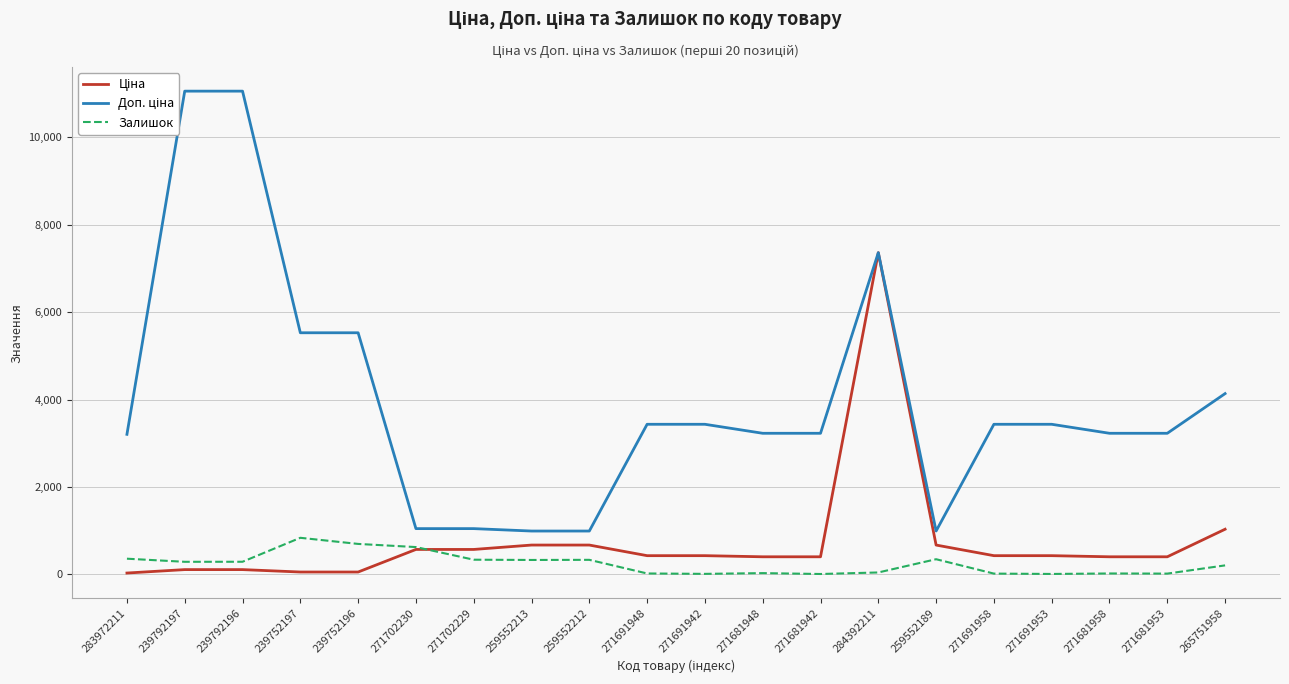

Reading left to right, extract all data points from this chart.

Ціна: 32.0	110.5	110.5	55.3	55.3	571.6	571.6	672.1	672.1	429.3	429.3	403.6	403.6	7360.2	672.1	429.3	429.3	403.6	403.6	1034.1
Доп. ціна: 3205.0	11055.0	11055.0	5528.0	5528.0	1048.0	1048.0	992.7	992.7	3434.6	3434.6	3228.8	3228.8	7360.2	992.7	3434.6	3434.6	3228.8	3228.8	4136.6
Залишок: 360.0	289.0	290.0	838.0	698.0	626.0	337.0	331.0	334.0	22.0	13.0	30.0	10.0	45.0	348.0	19.0	11.0	22.0	19.0	207.0